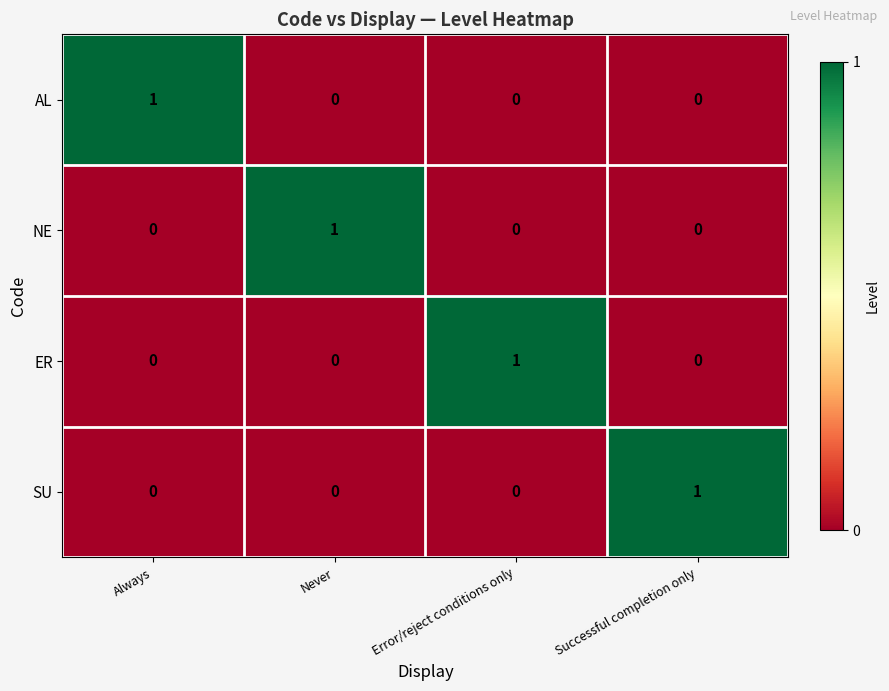

Which category has the highest value in the ER series?

Error/reject conditions only